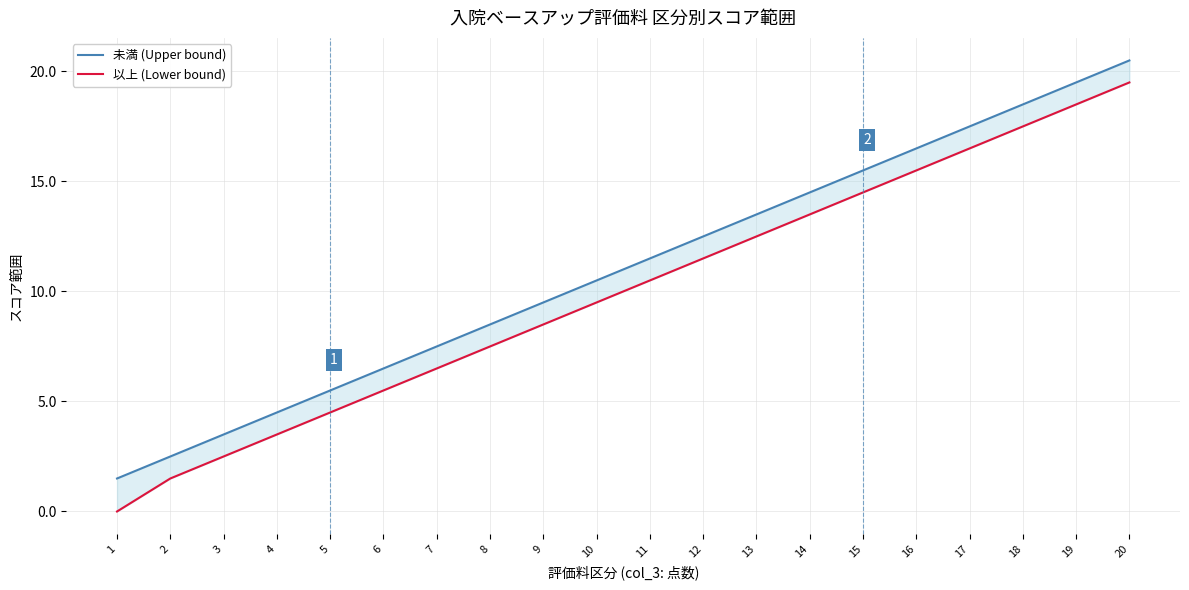

At which label does 以上 (Lower bound) first exceed 10?

11